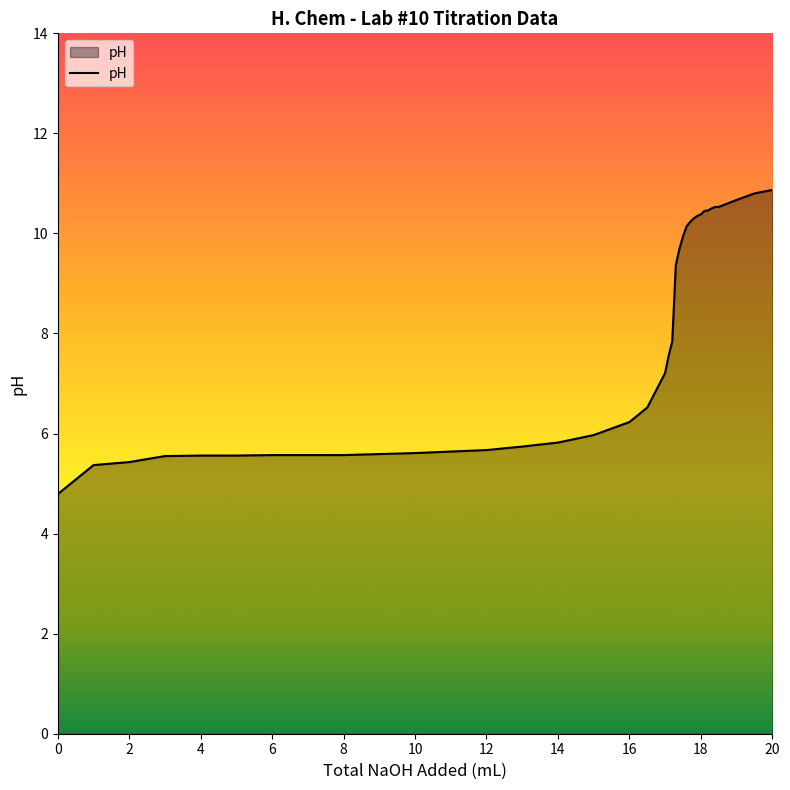

What is the maximum value shown in the chart?

10.9